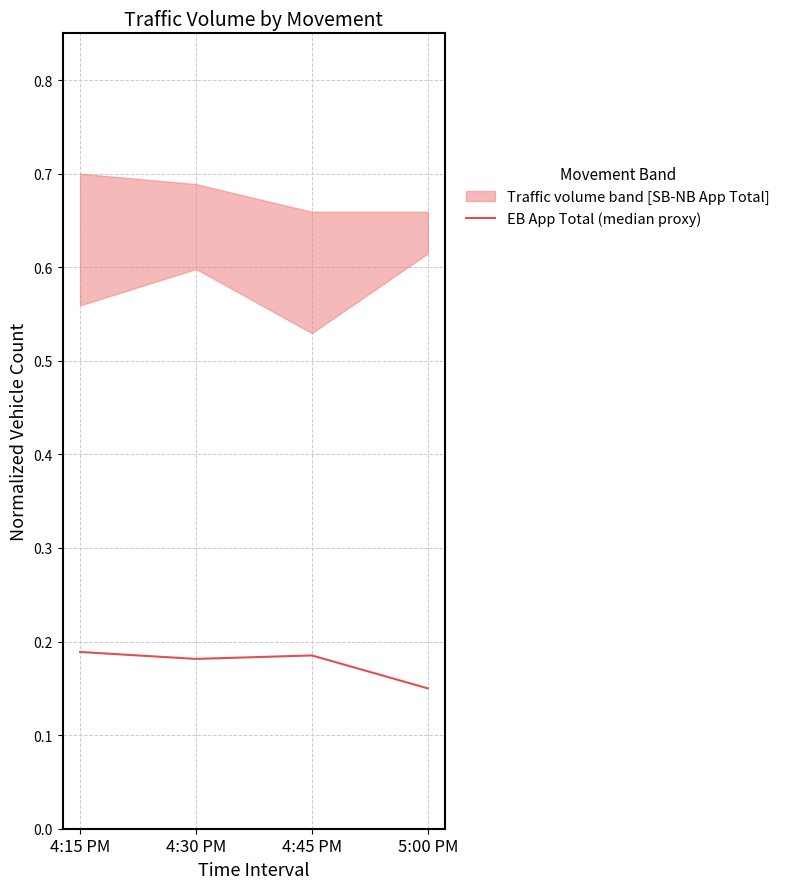

The EB App Total (median proxy) series shows 0.3 at 4:30 PM. True or false?

False